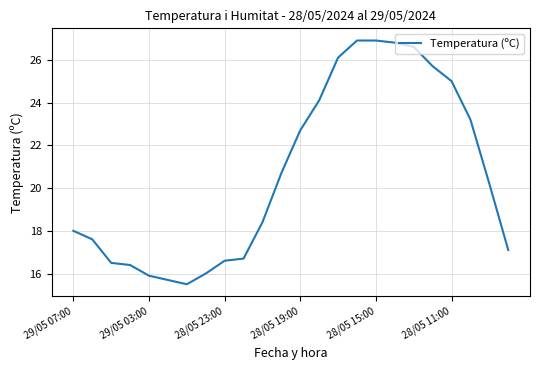

What is the maximum value shown in the chart?

26.9